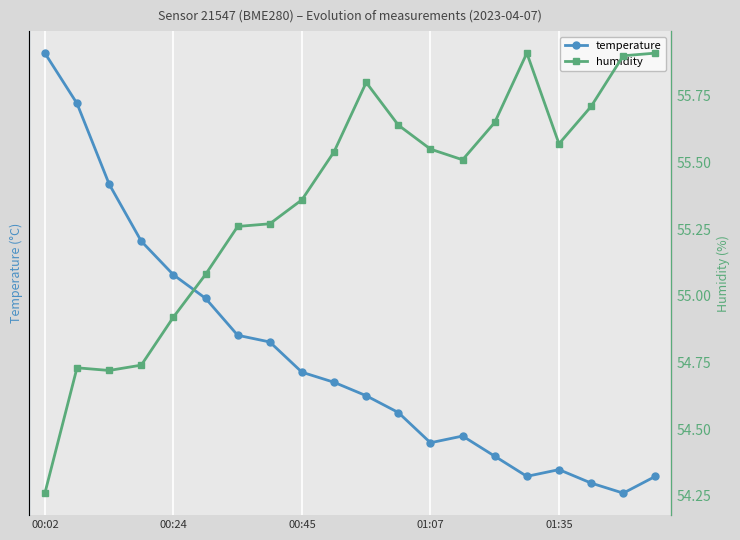

True or false: temperature and humidity intersect in this chart.

False